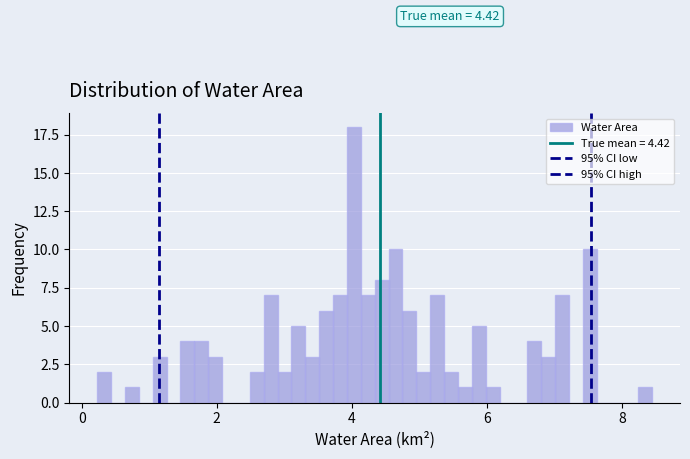

Around what value on the x-axis is the tallest bar? Give the approximate position of its centre, as read against the axis.

4.0